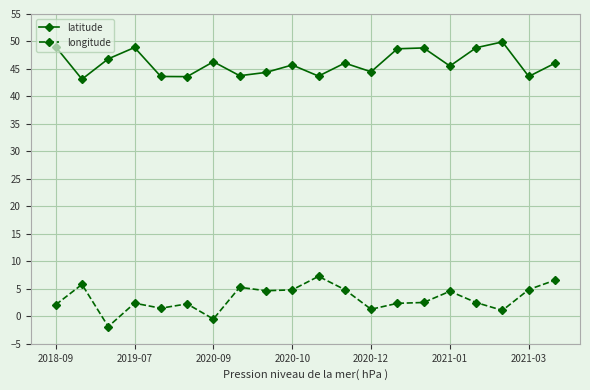

How many negative values does the longitude series have?

2